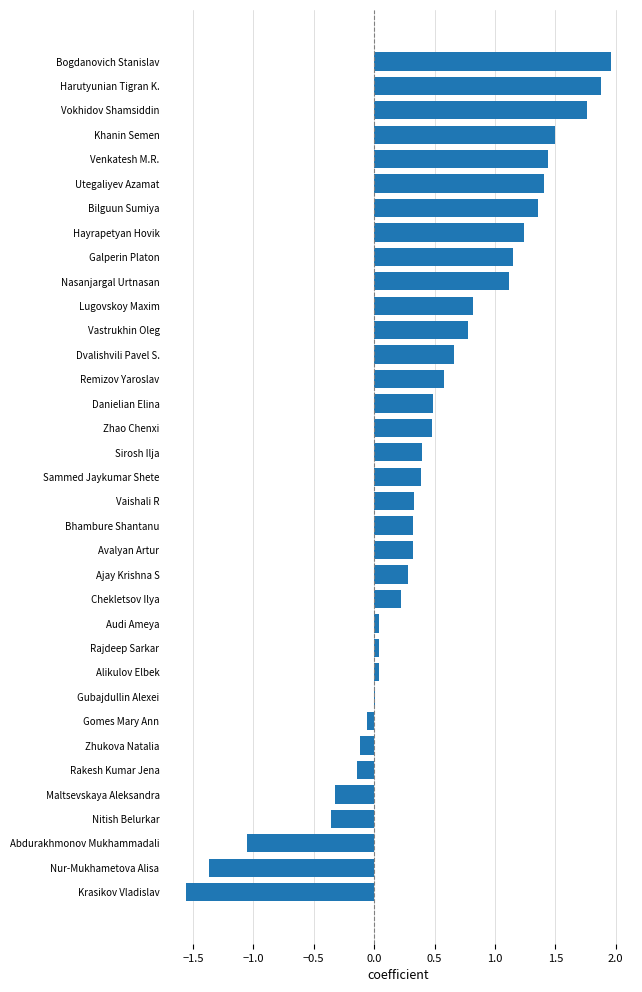

Is it true that the value at Khanin Semen is 1.5?

True